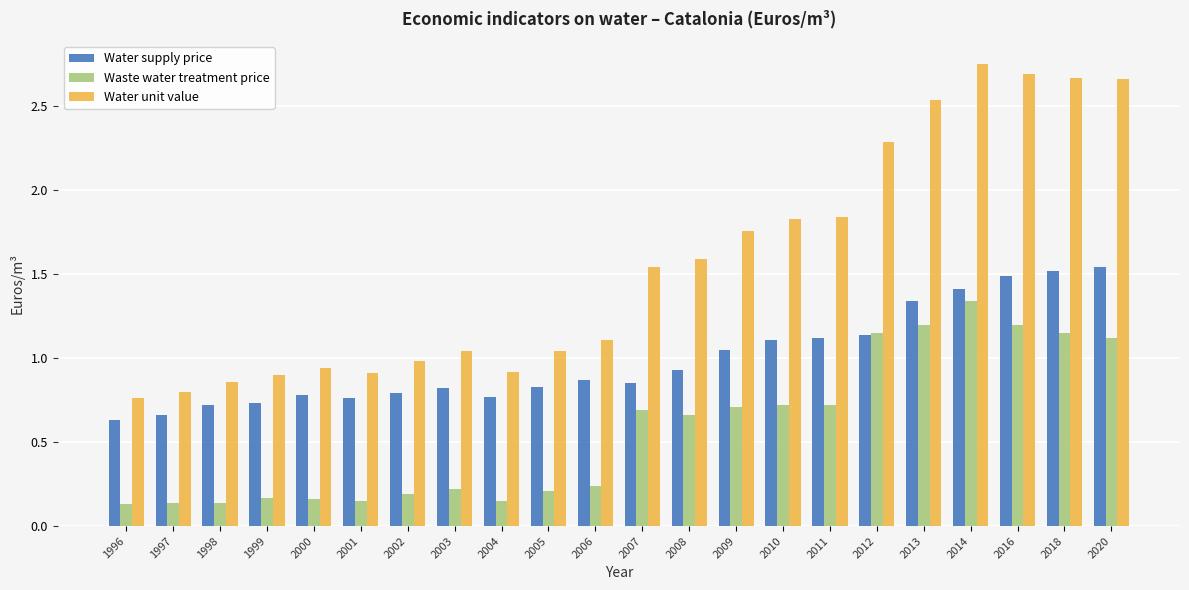

Is it true that Water unit value equals 0.9 at 1998?

True